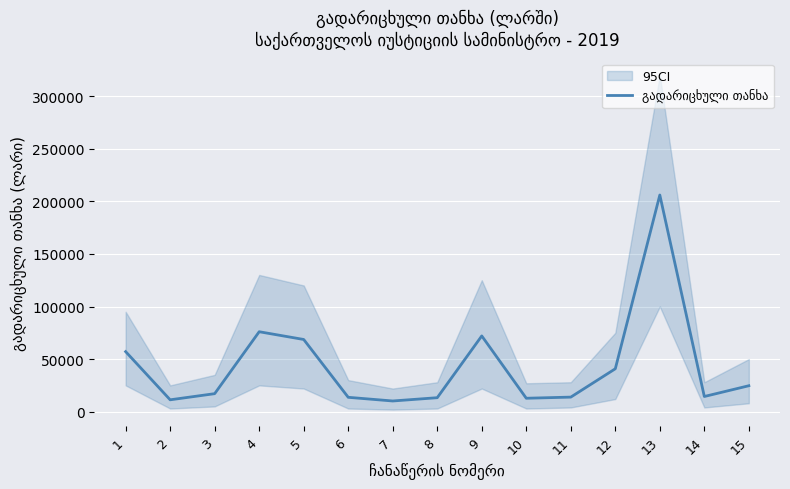

What is the change in value from 8 to 12?

+27499.8